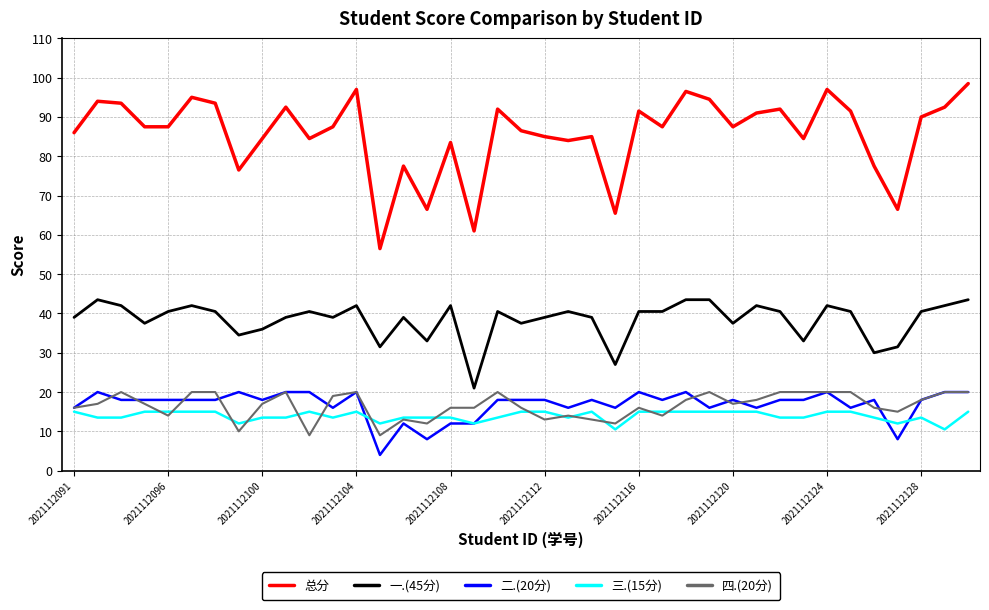

Does the chart display data point markers on the line(s)?

No